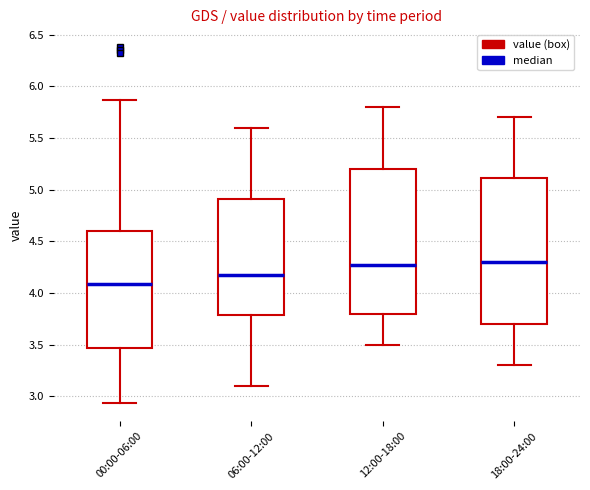

Reading left to right, transcribe this box plot: for each box, give where its median line is, the range the box spans, and where its two whiskers end, as read against the y-axis. The values are not printed on the chart, so give them approximately, as read against the axis.

00:00-06:00: median 4.10, box 3.45 to 4.60, whiskers 2.95 to 5.85
06:00-12:00: median 4.20, box 3.80 to 4.90, whiskers 3.10 to 5.60
12:00-18:00: median 4.30, box 3.80 to 5.20, whiskers 3.50 to 5.80
18:00-24:00: median 4.30, box 3.70 to 5.10, whiskers 3.30 to 5.70